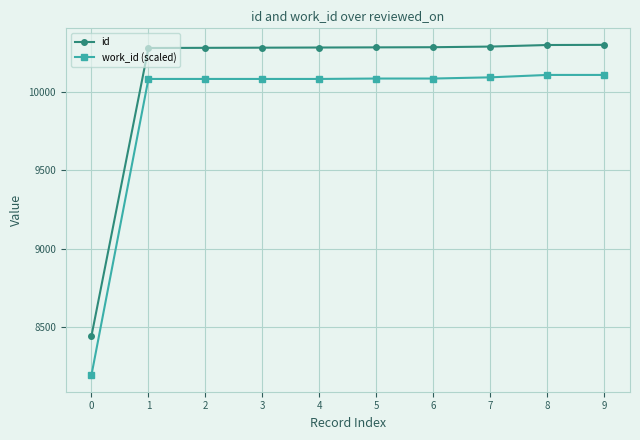

True or false: work_id (scaled) and id cross at least once.

False